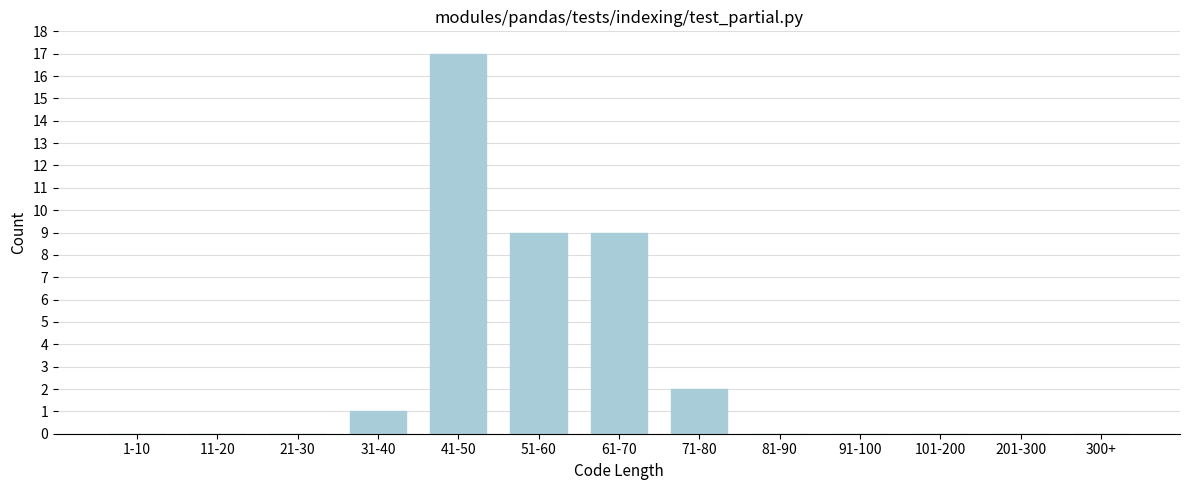

Reading left to right, transcribe all the data shown in this chart.

1-10=0	11-20=0	21-30=0	31-40=1	41-50=17	51-60=9	61-70=9	71-80=2	81-90=0	91-100=0	101-200=0	201-300=0	300+=0